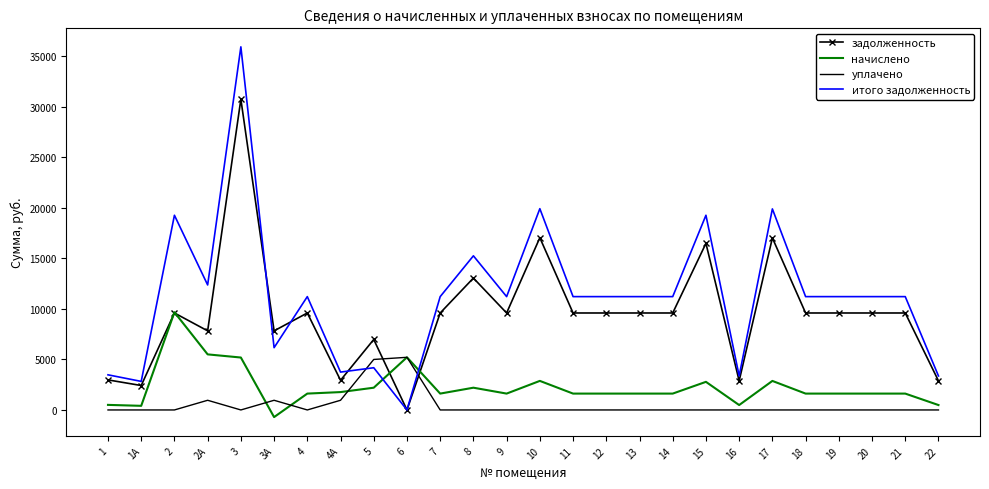

At which category is the sum across all series the highest?

3